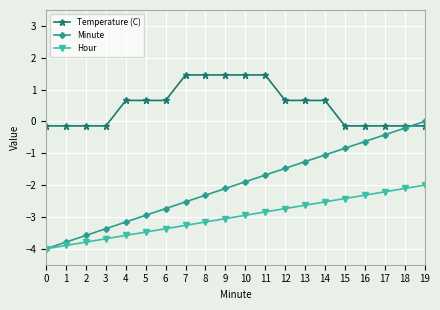

Which series has the largest range (max minus min)?

Minute